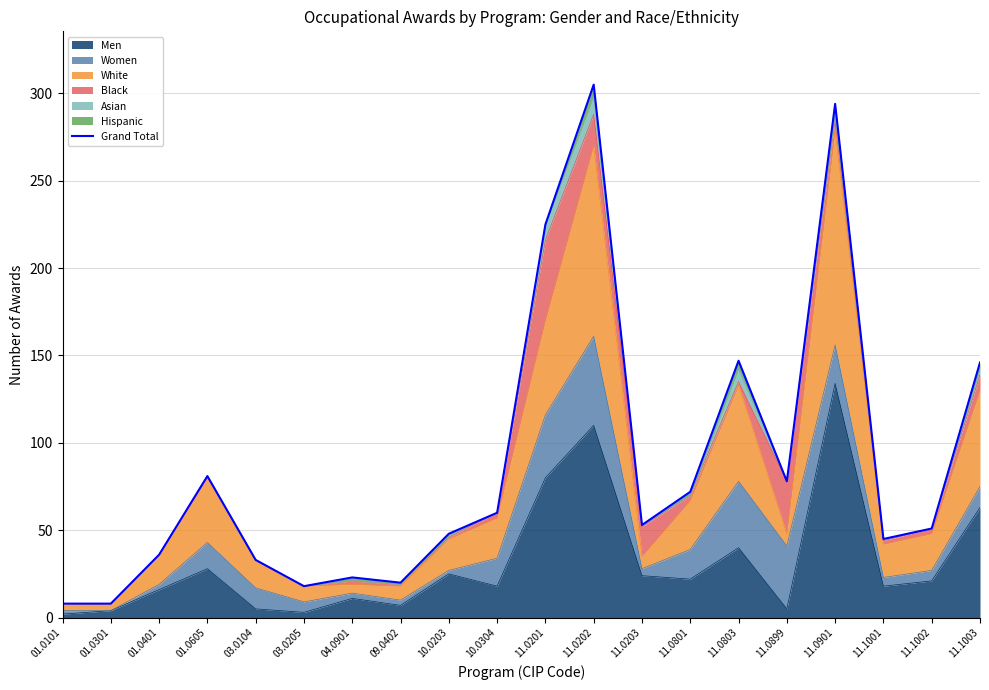

Reading left to right, extract all data points from this chart.

8	8	36	81	33	18	23	20	48	60	225	305	53	72	147	78	294	45	51	146